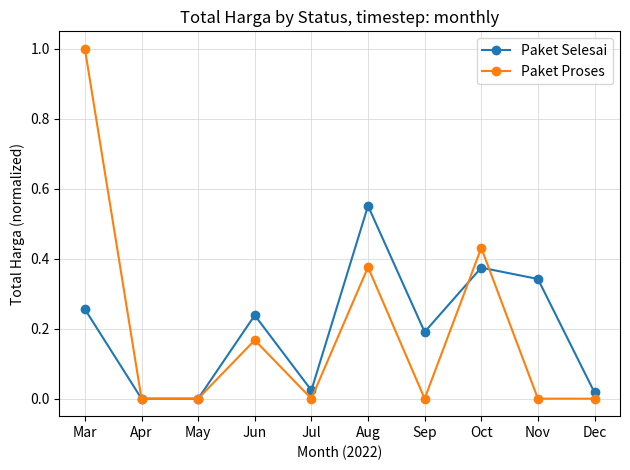

At which category is the sum across all series the highest?

Mar